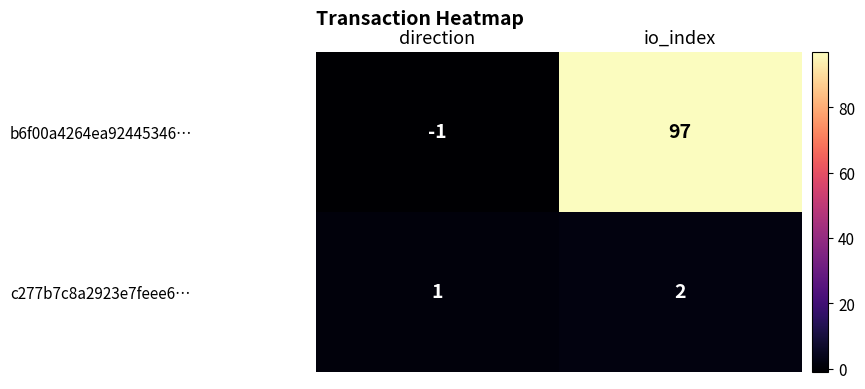

Rank the series by their average value, from highest to lowest.

b6f00a4264ea92445346…, c277b7c8a2923e7feee6…